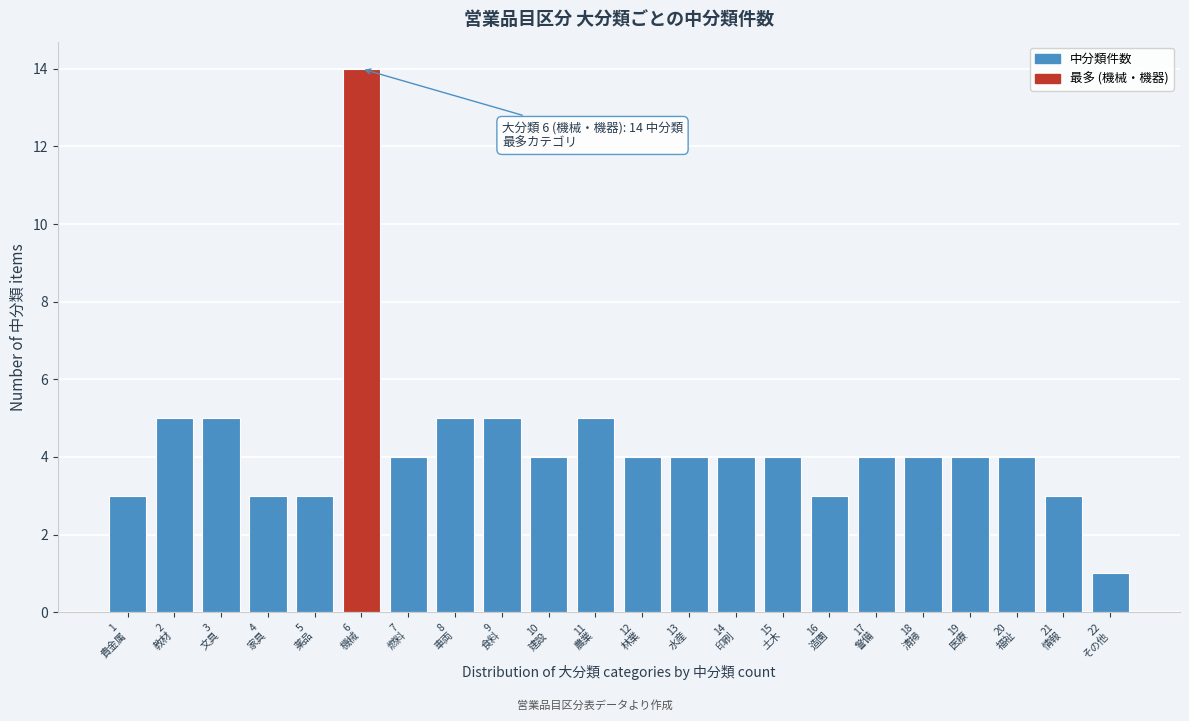

Reading left to right, list all the values displayed in this chart.

3	5	5	3	3	14	4	5	5	4	5	4	4	4	4	3	4	4	4	4	3	1